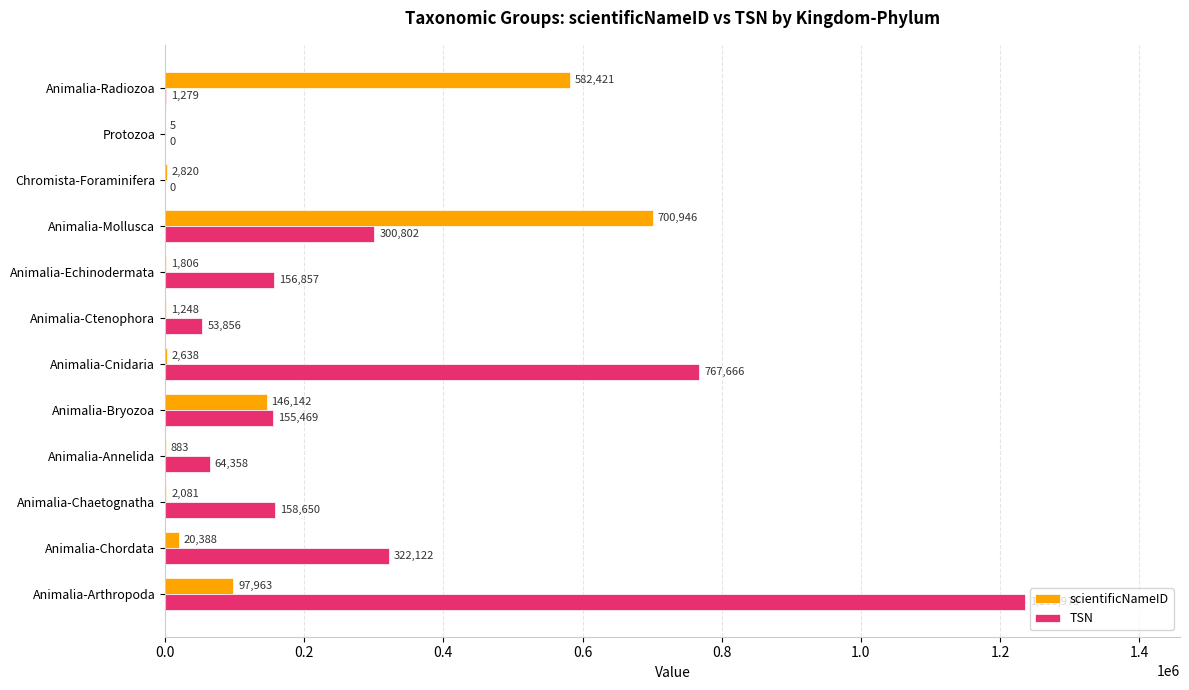

What is the approximate value of scientificNameID at Animalia-Cnidaria, to the nearest 100?

2600